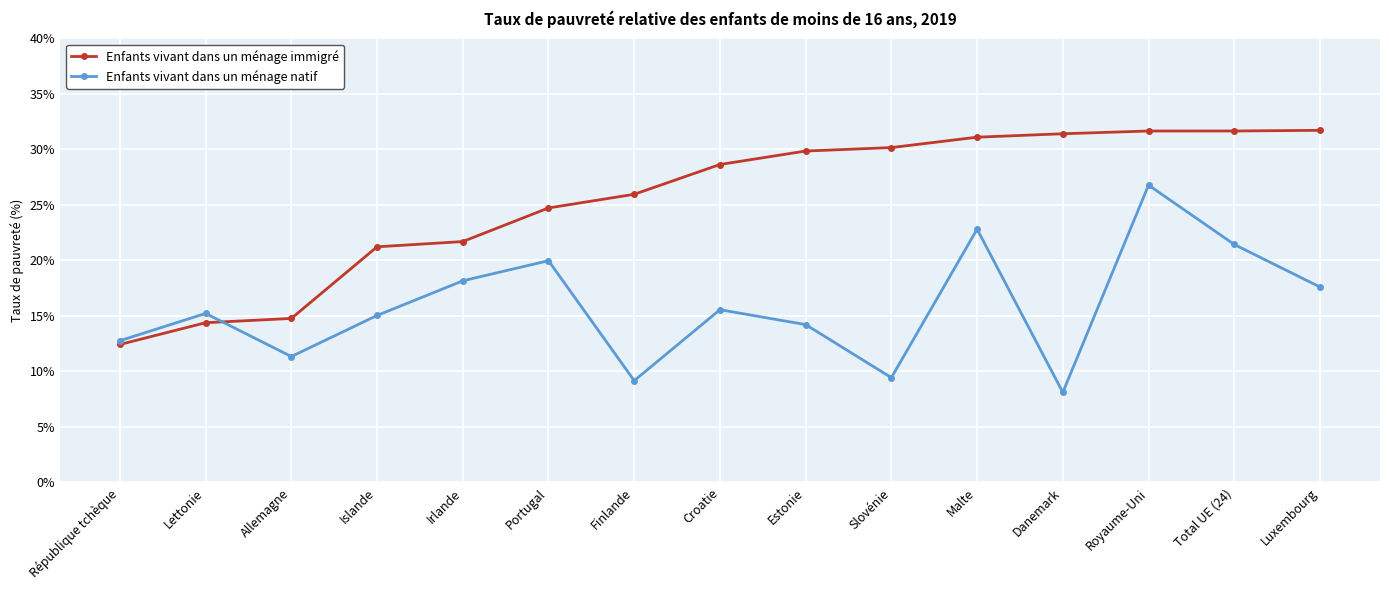

What position from the right is Portugal?

10